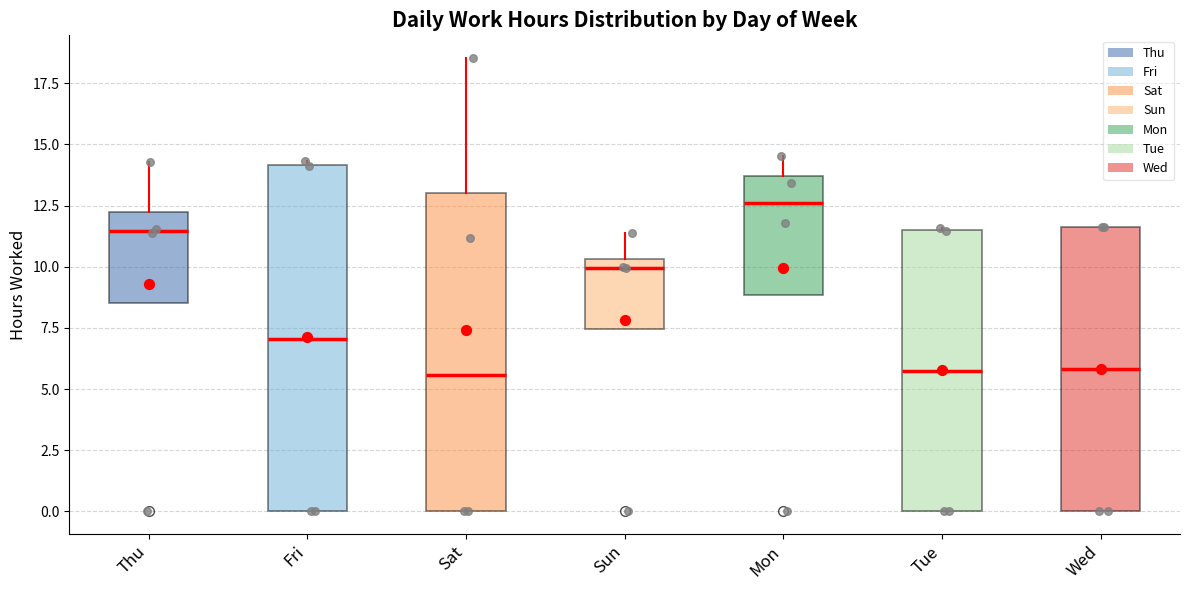

Comparing the boxes themselves (not the whiskers), which one is the tallest?

Fri